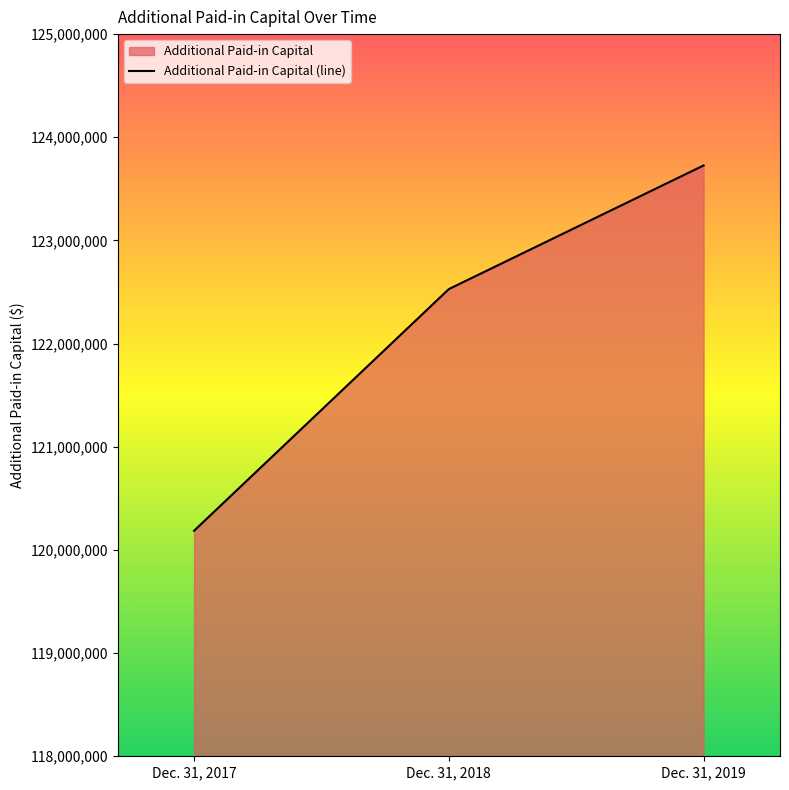

Approximately how many times larger is the value at Dec. 31, 2019 compared to Dec. 31, 2017?

1.0